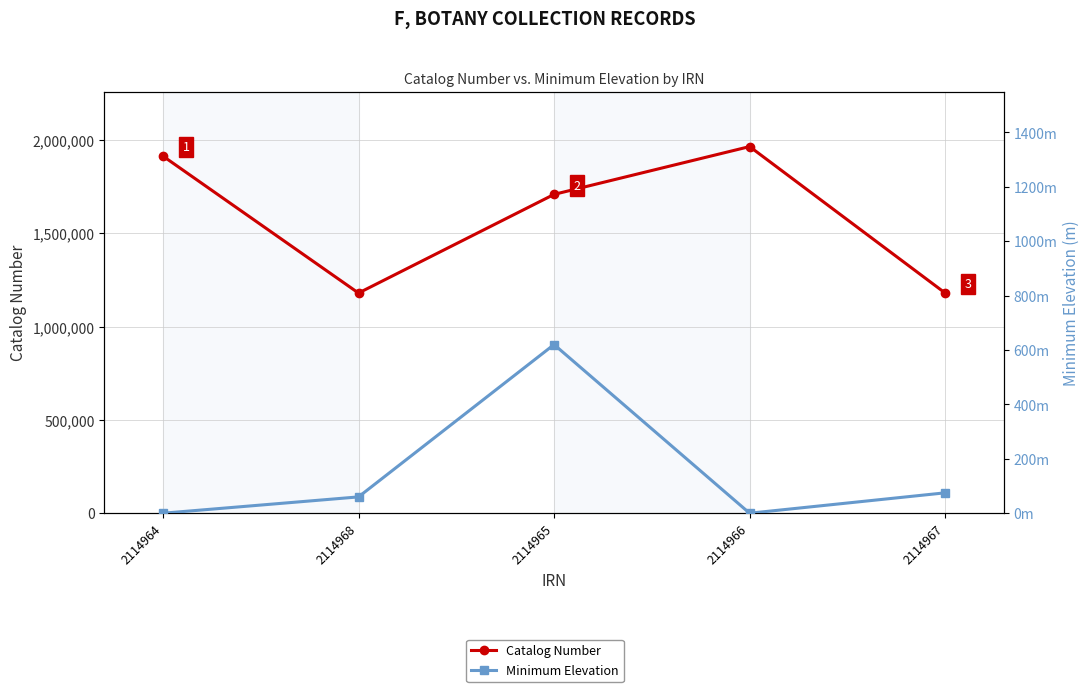

True or false: Minimum Elevation and Catalog Number intersect in this chart.

False